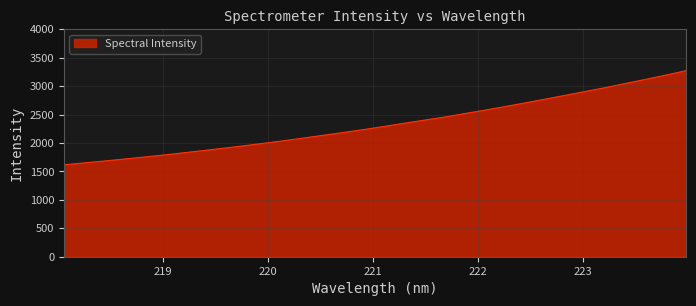

What is the difference between the second highest and minimum values?

1578.0